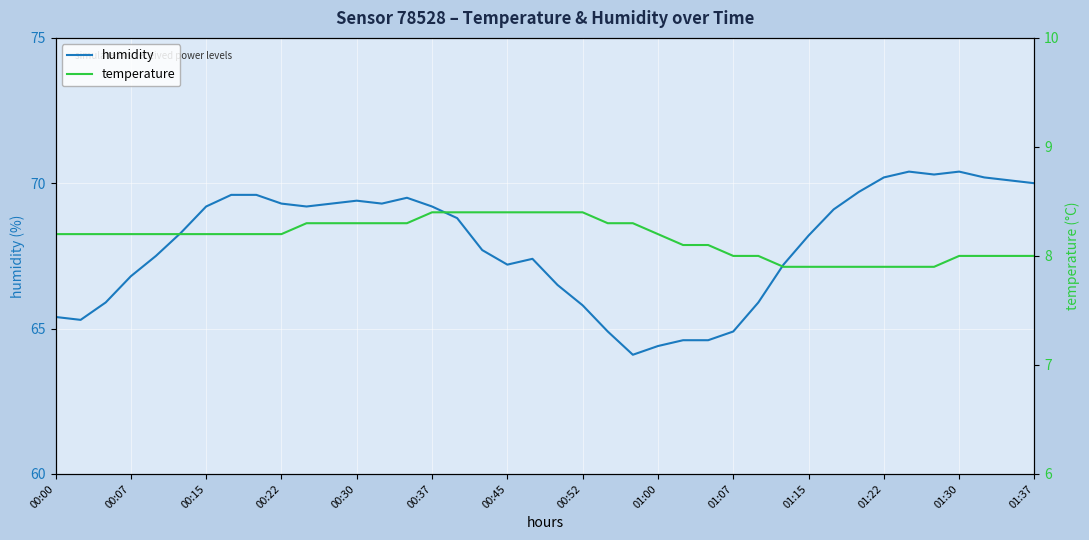

What is the label of the 40th point from the right?

00:00